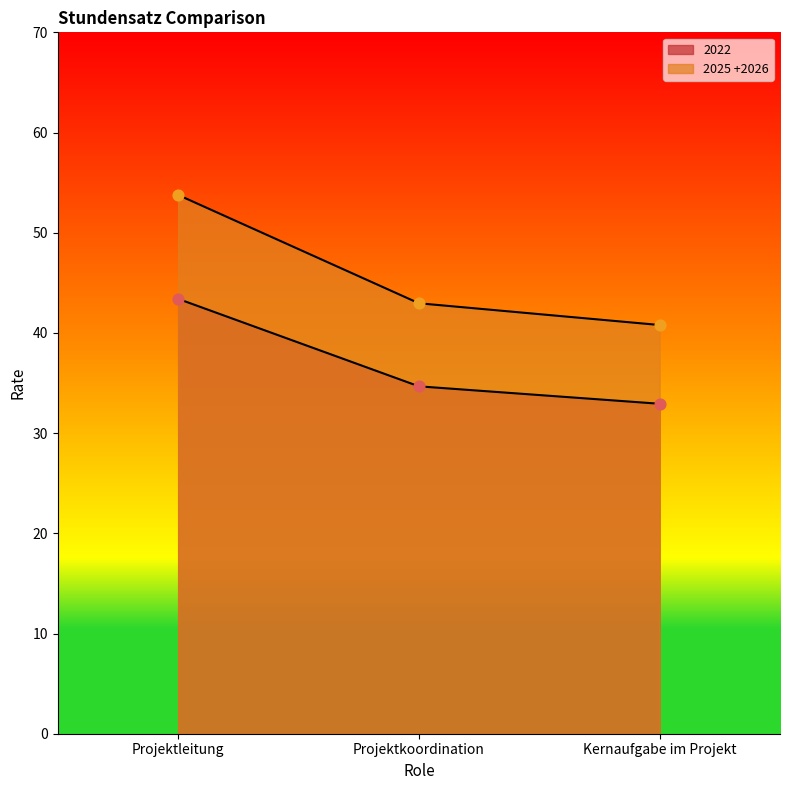

Which series has the widest spread of Y values?

2025 +2026